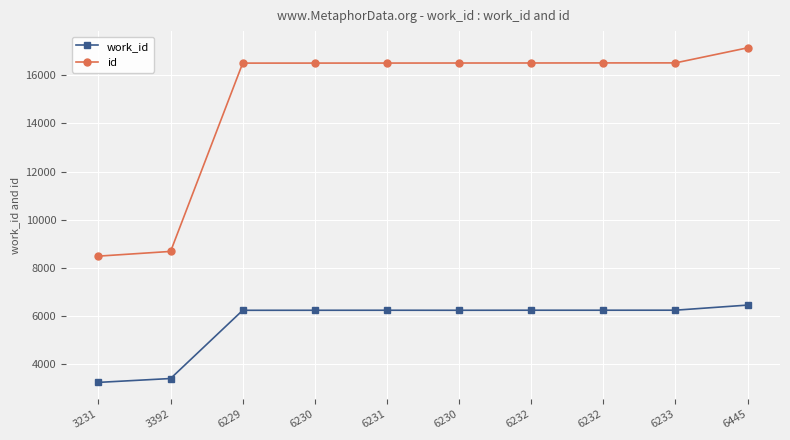

What is the average value of the work_id series?

5668